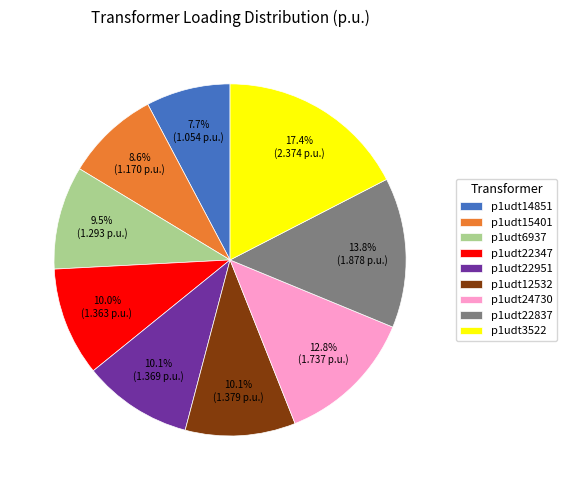

Is it true that p1udt3522 is 17% of the pie?

True